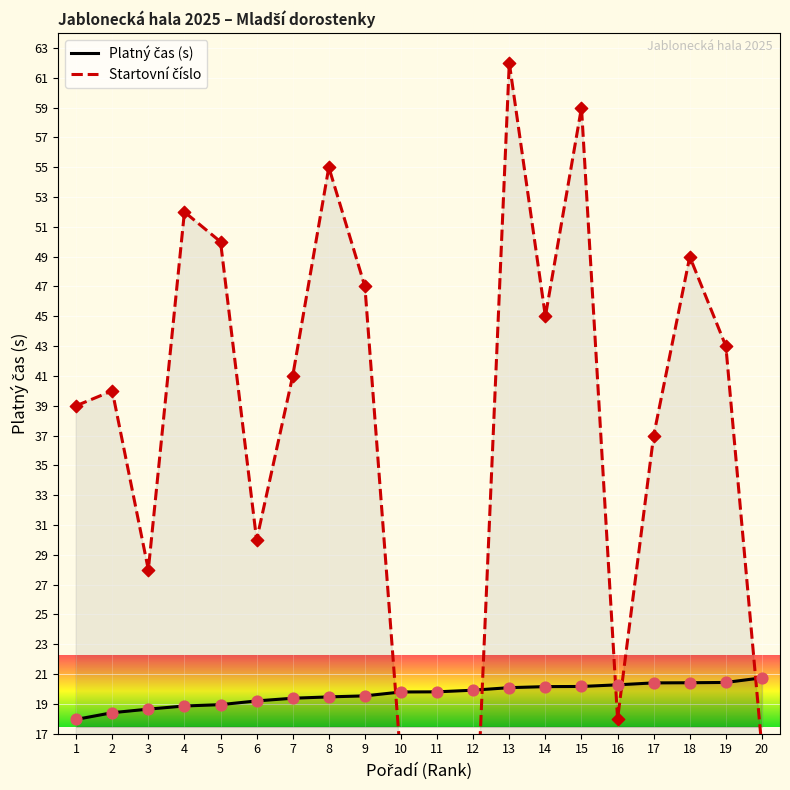

Which series has the largest Y range (max minus min)?

Startovní číslo